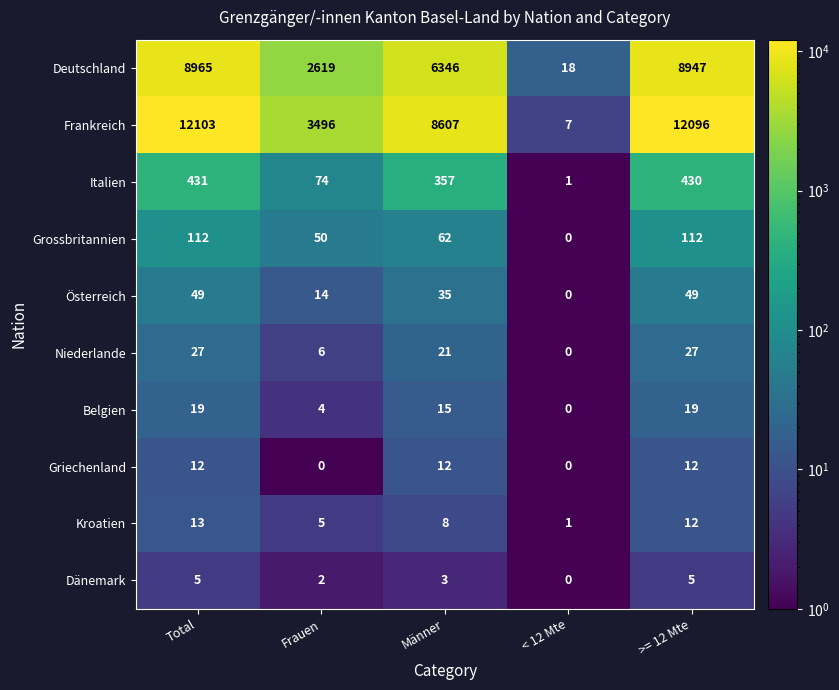

What is the sum of the Österreich values at < 12 Mte and Männer?

35